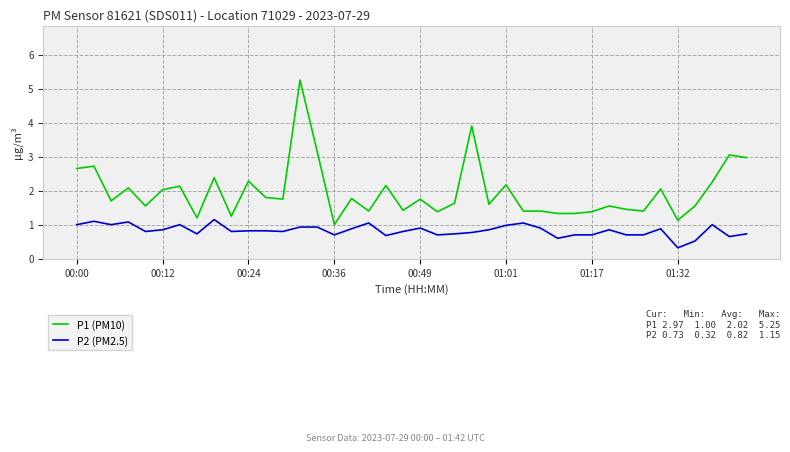

Which series has the largest range (max minus min)?

P1 (PM10)